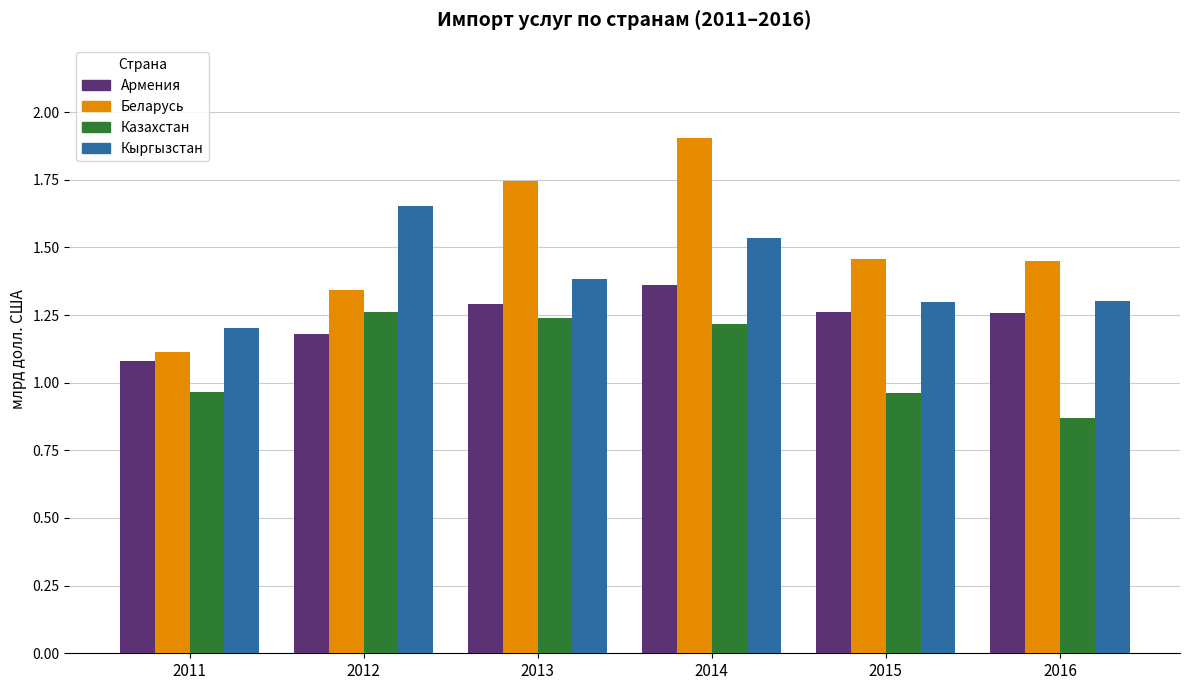

At which label does Казахстан first exceed 1?

2012